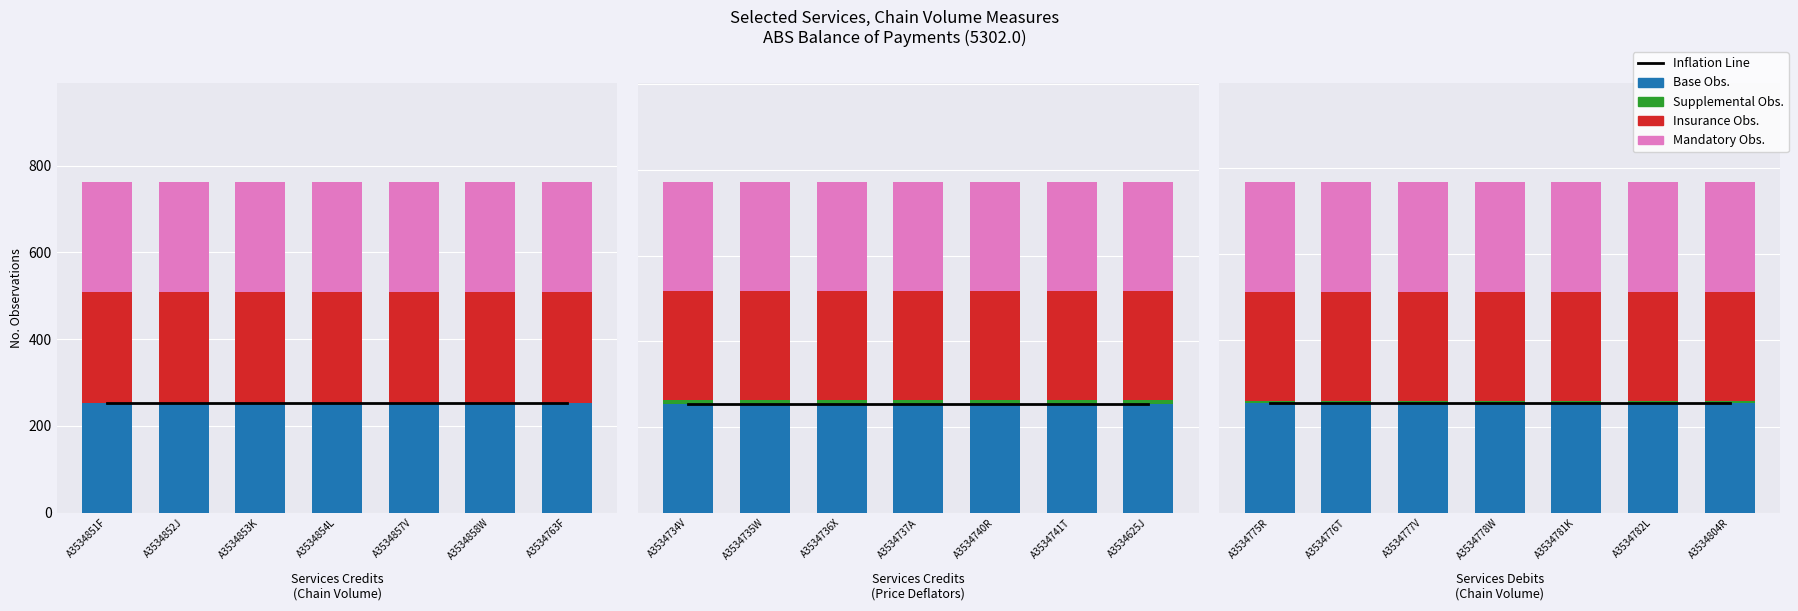

What is the value of the Insurance bar at the 2nd from the left?

254